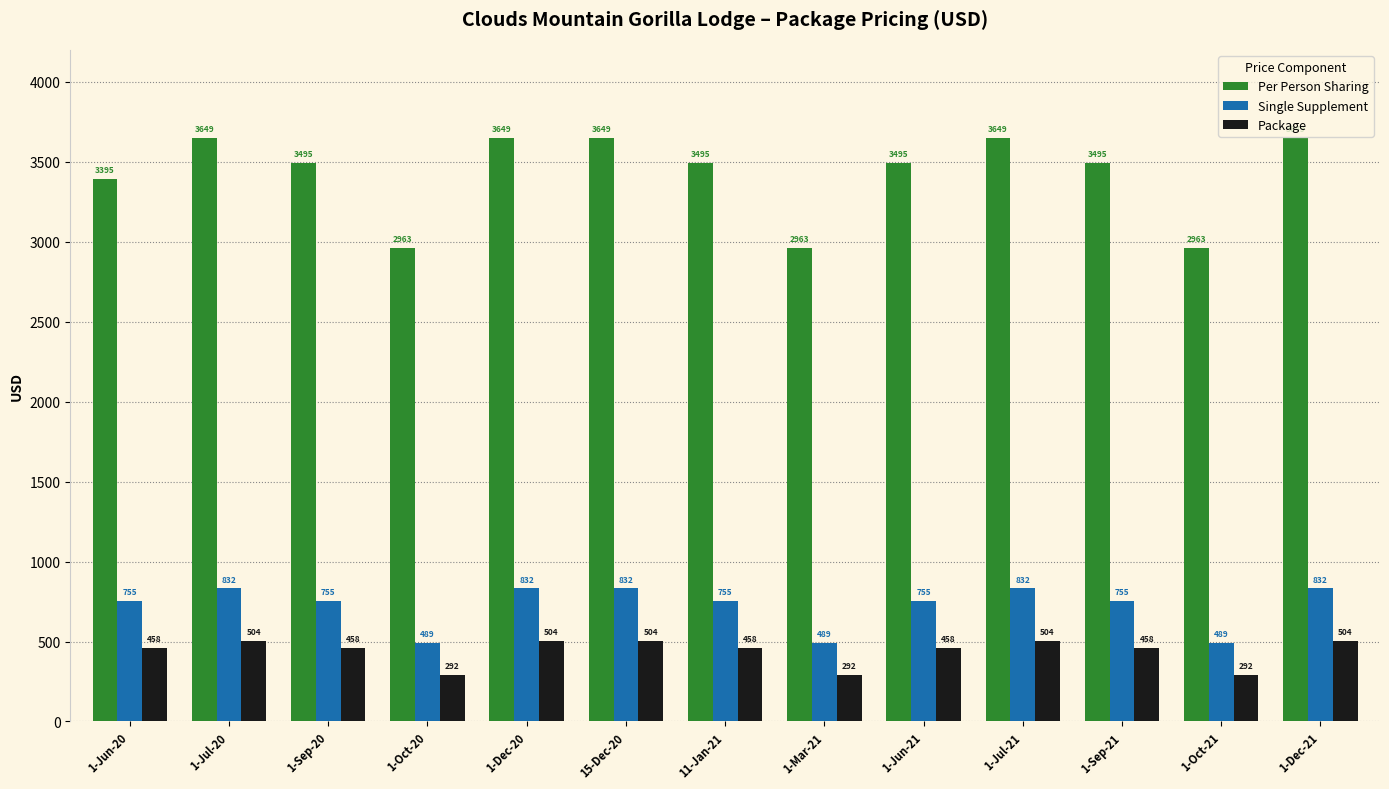

At how many categories does at least one series exceed 3294?

10